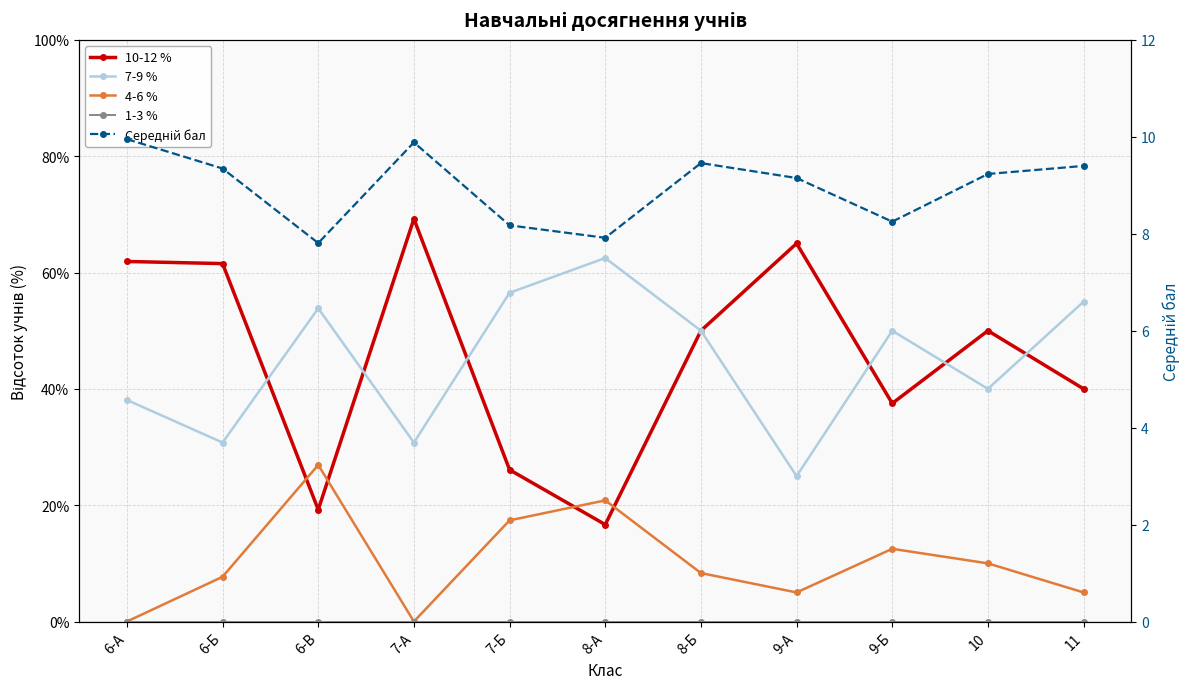

Reading right to left, what are all the values shown in this chart?

10-12 %: 11=40.0	10=50.0	9-Б=37.5	9-А=65.0	8-Б=50.0	8-А=16.7	7-Б=26.1	7-А=69.2	6-В=19.2	6-Б=61.5	6-А=61.9
7-9 %: 11=55.0	10=40.0	9-Б=50.0	9-А=25.0	8-Б=50.0	8-А=62.5	7-Б=56.5	7-А=30.8	6-В=53.8	6-Б=30.8	6-А=38.1
4-6 %: 11=5.0	10=10.0	9-Б=12.5	9-А=5.0	8-Б=8.3	8-А=20.8	7-Б=17.4	7-А=0.0	6-В=26.9	6-Б=7.7	6-А=0.0
1-3 %: 11=0.0	10=0.0	9-Б=0.0	9-А=0.0	8-Б=0.0	8-А=0.0	7-Б=0.0	7-А=0.0	6-В=0.0	6-Б=0.0	6-А=0.0
Середній бал: 11=9.4	10=9.2	9-Б=8.2	9-А=9.2	8-Б=9.5	8-А=7.9	7-Б=8.2	7-А=9.9	6-В=7.8	6-Б=9.3	6-А=10.0